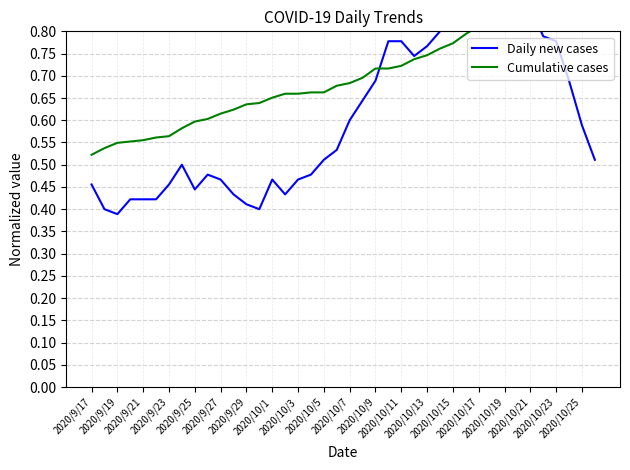

How many interior local peaks does the Daily new cases series have?

5